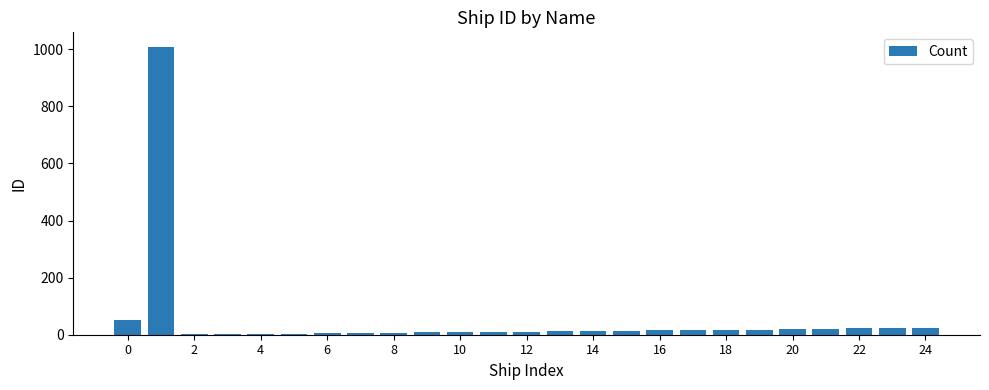

Are the bars horizontal?

No